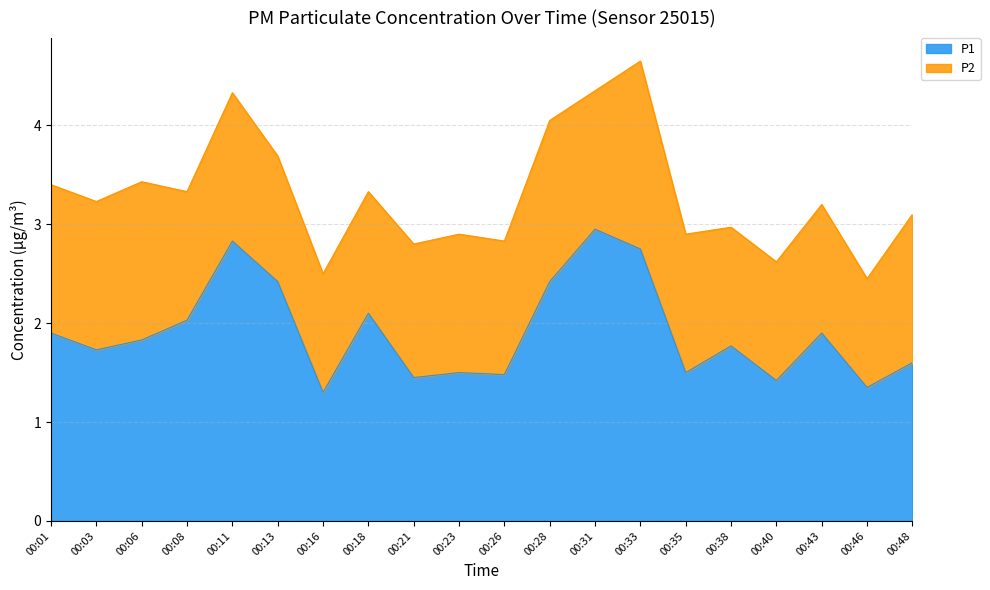

List the labels in order of value, smallest first.

00:16, 00:46, 00:40, 00:21, 00:26, 00:23, 00:35, 00:48, 00:03, 00:38, 00:06, 00:01, 00:43, 00:08, 00:18, 00:13, 00:28, 00:33, 00:11, 00:31